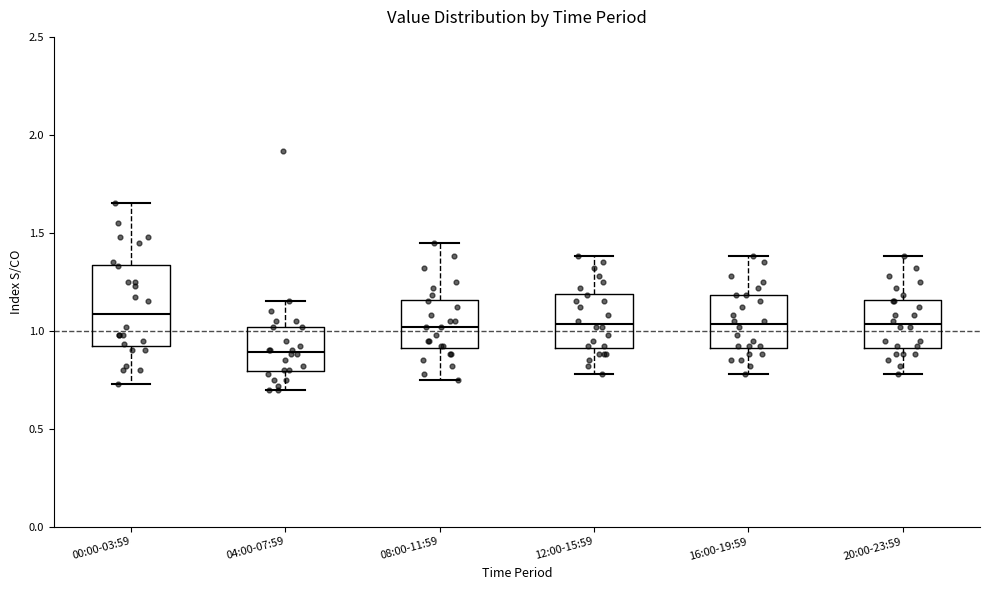

Reading left to right, transcribe this box plot: for each box, give where its median line is, the range the box spans, and where its two whiskers end, as read against the y-axis. The values are not printed on the chart, so give them approximately, as read against the axis.

00:00-03:59: median 1.10, box 0.90 to 1.35, whiskers 0.75 to 1.65
04:00-07:59: median 0.90, box 0.80 to 1.00, whiskers 0.70 to 1.15
08:00-11:59: median 1.00, box 0.90 to 1.15, whiskers 0.75 to 1.45
12:00-15:59: median 1.05, box 0.90 to 1.20, whiskers 0.80 to 1.40
16:00-19:59: median 1.05, box 0.90 to 1.20, whiskers 0.80 to 1.40
20:00-23:59: median 1.05, box 0.90 to 1.15, whiskers 0.80 to 1.40